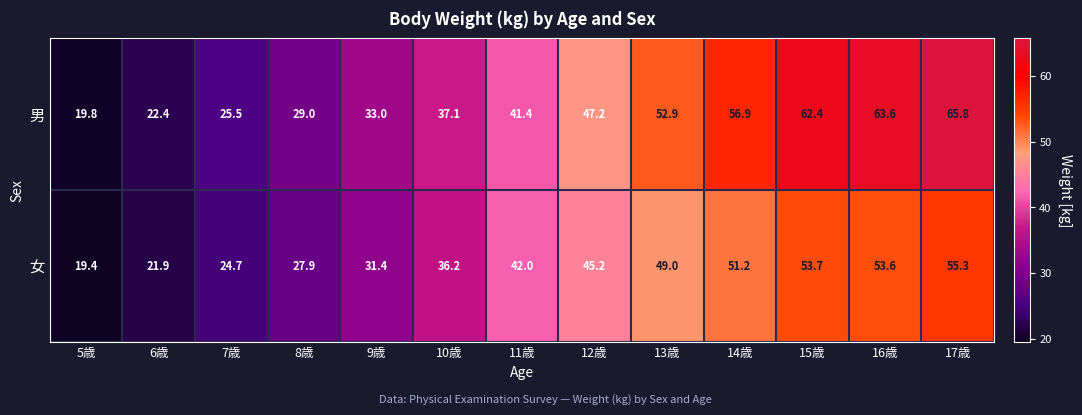

Reading left to right, extract all data points from this chart.

男: 19.8	22.4	25.5	29.0	33.0	37.1	41.4	47.2	52.9	56.9	62.4	63.6	65.8
女: 19.4	21.9	24.7	27.9	31.4	36.2	42.0	45.2	49.0	51.2	53.7	53.6	55.3